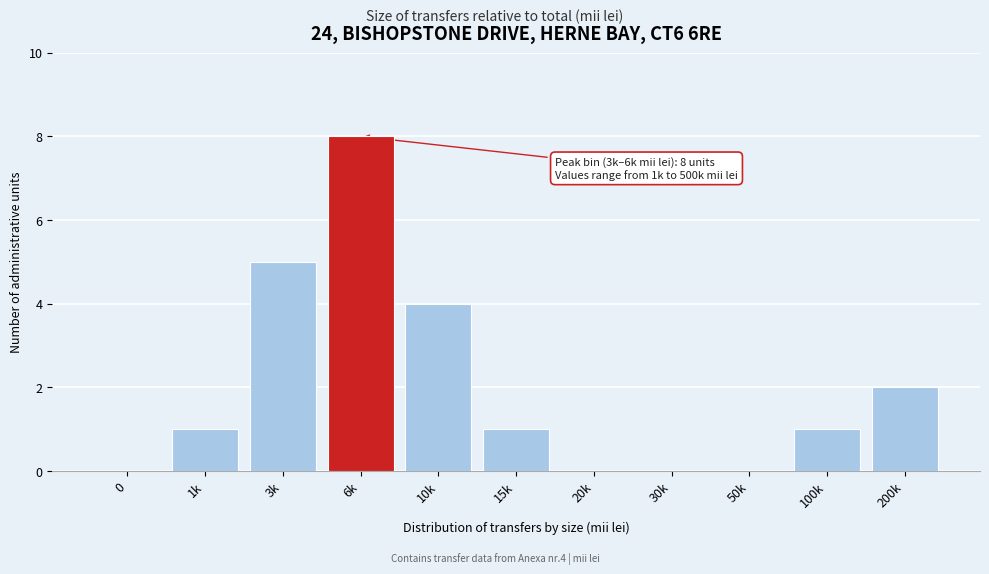

Reading right to left, extract all data points from this chart.

200k=2	100k=1	50k=0	30k=0	20k=0	15k=1	10k=4	6k=8	3k=5	1k=1	0=0